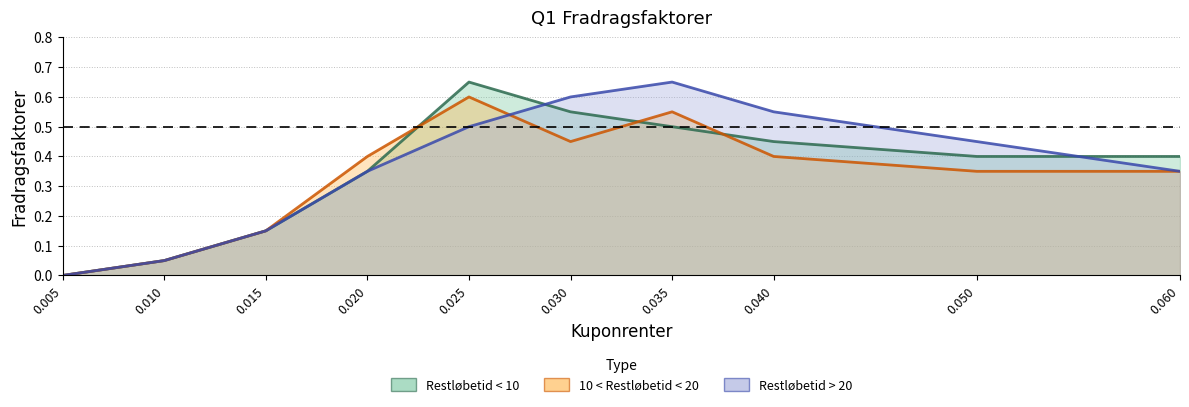

At how many categories does at least one series exceed 0?

9